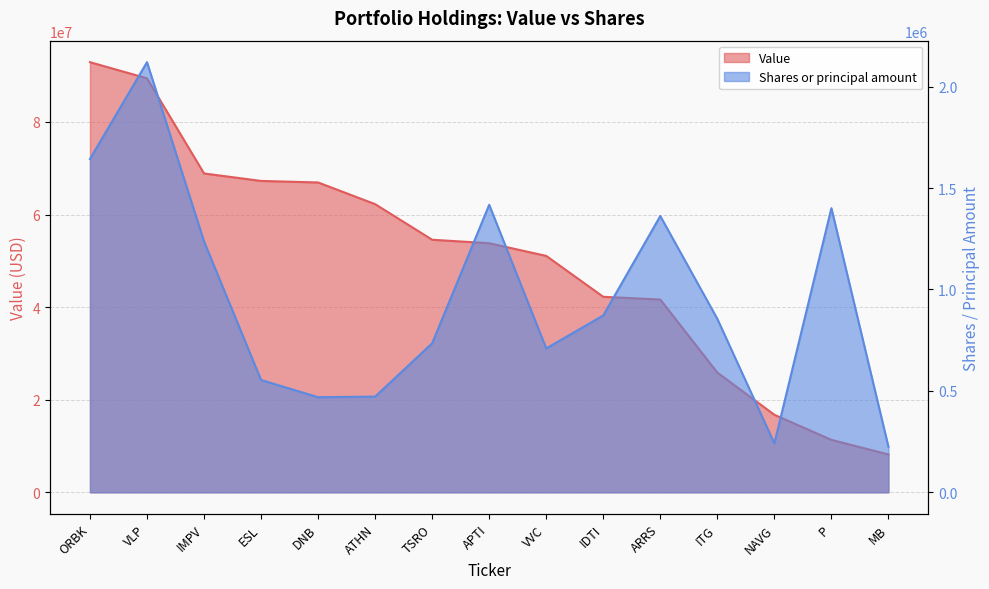

Between IMPV and VVC, which series saw the biggest shift?

Value